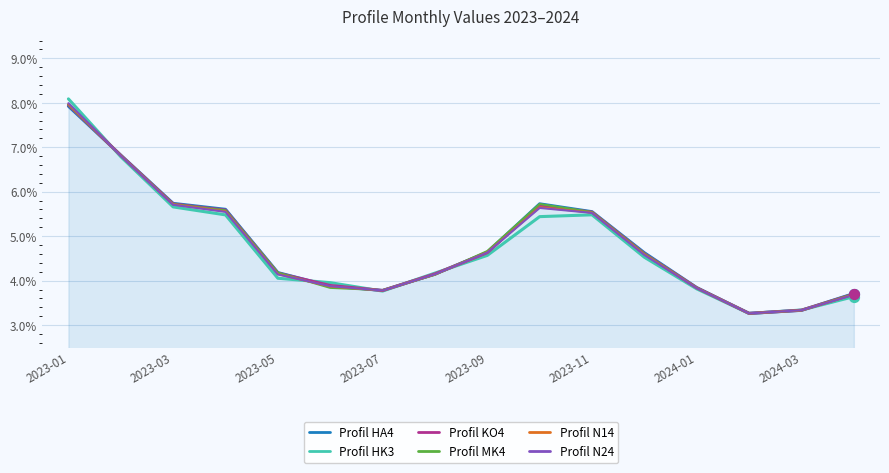

At how many categories does at least one series exceed 0?

16